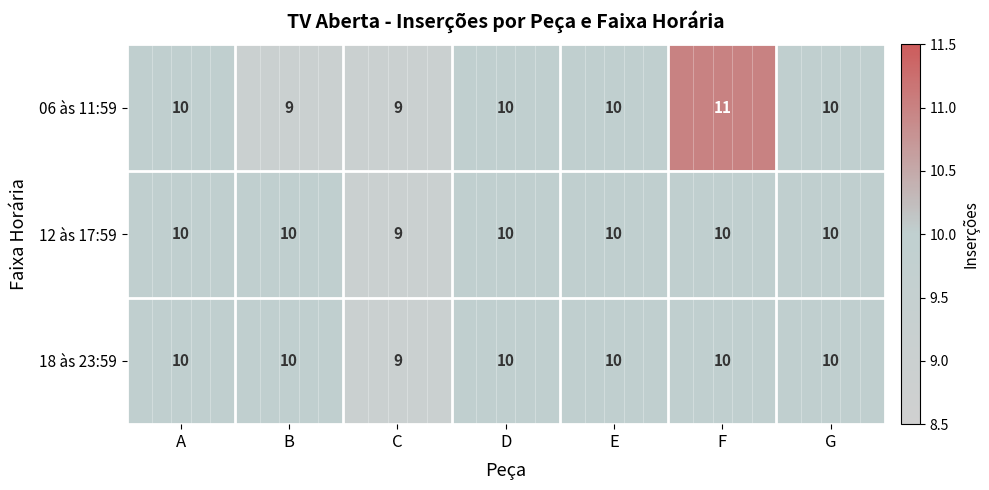

What is the total value across all series at B?

29